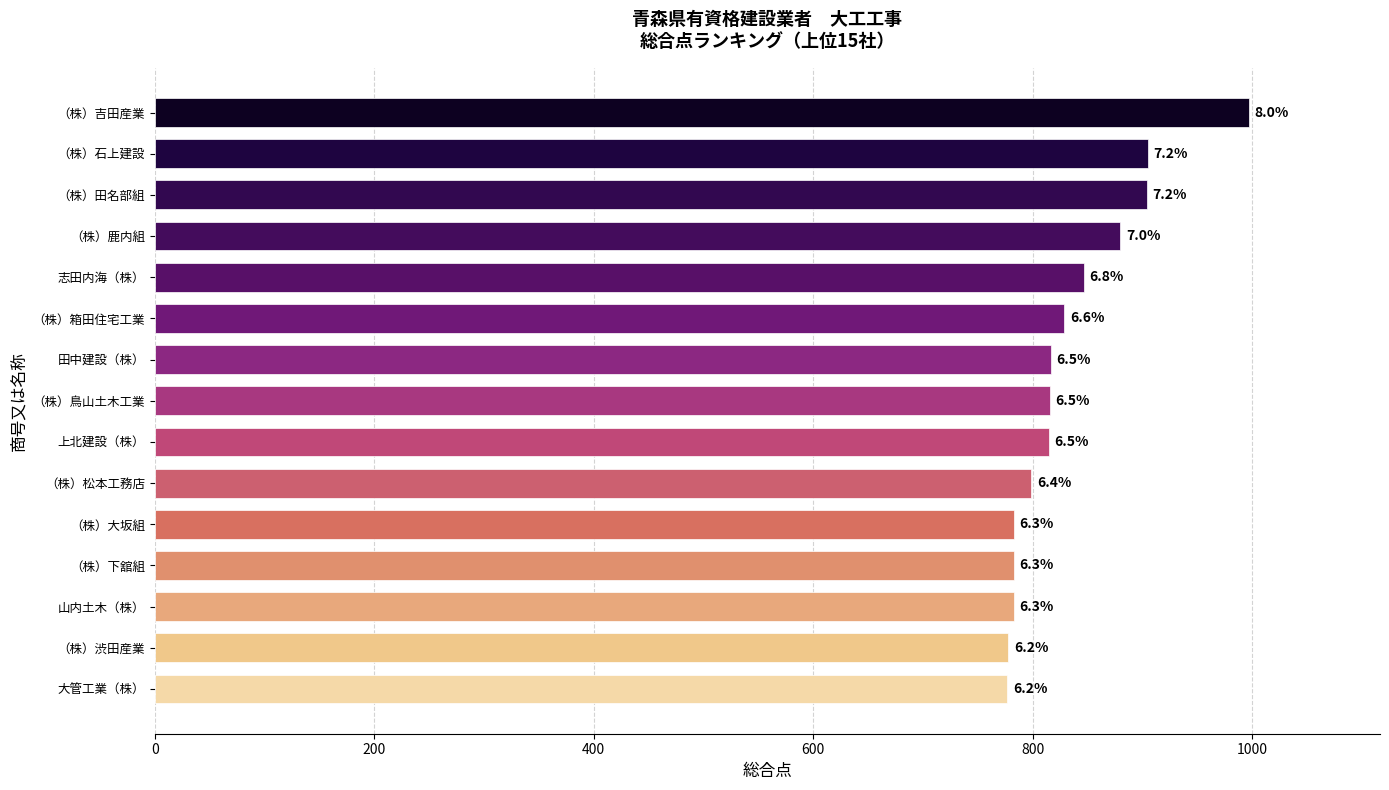

What is the difference between the maximum and minimum values?

220